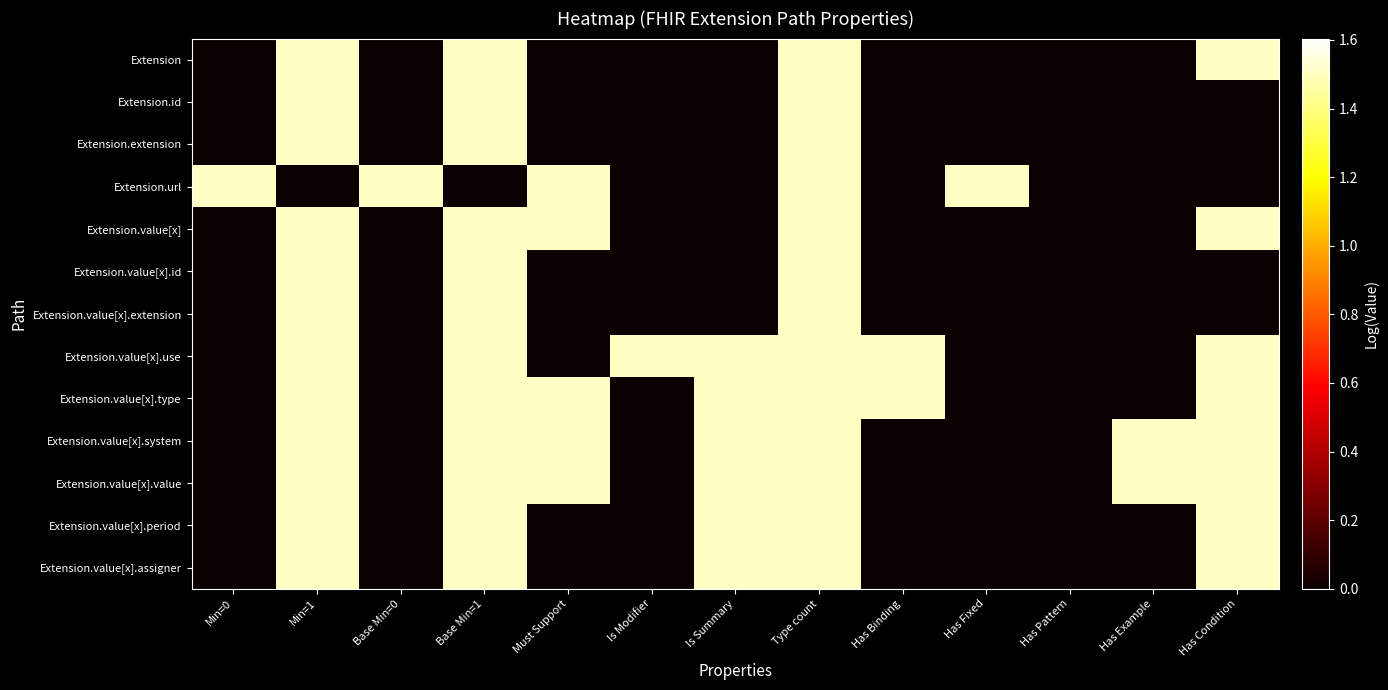

Which has a higher value, Is Modifier or Base Min=0?

Is Modifier